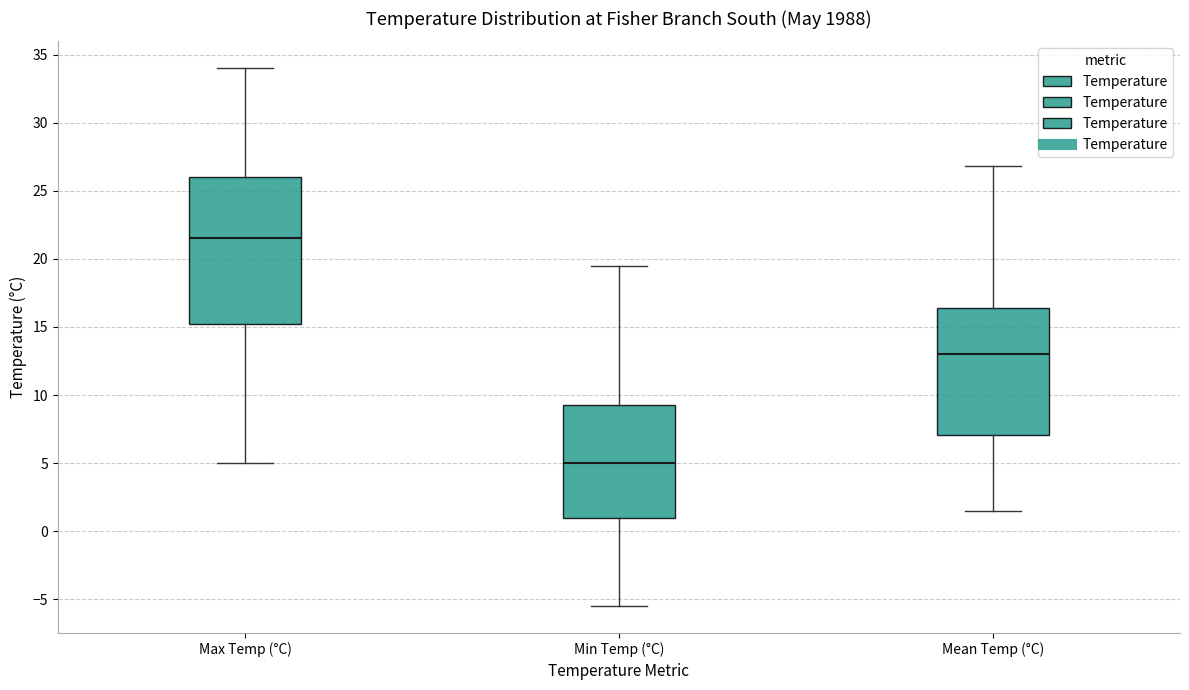

Comparing the boxes themselves (not the whiskers), which one is the tallest?

Max Temp (°C)